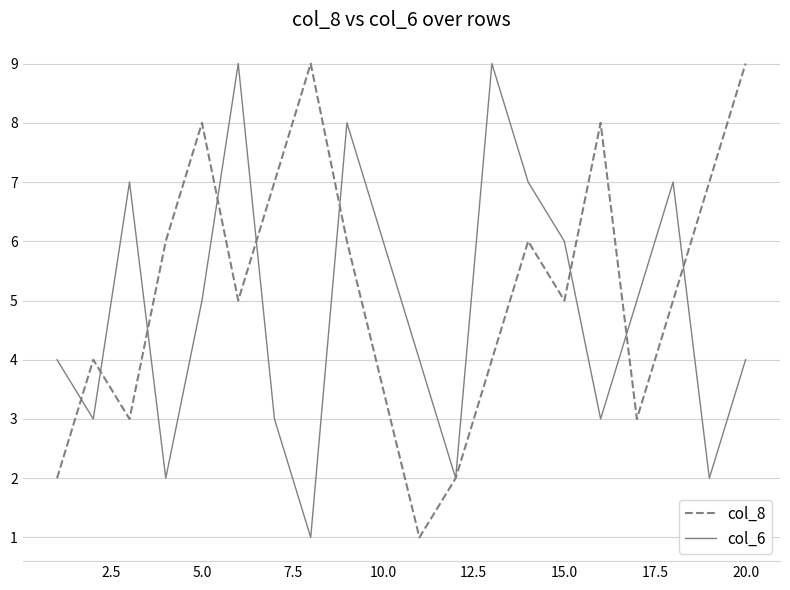

Rank the series by their average value, from highest to lowest.

col_8, col_6